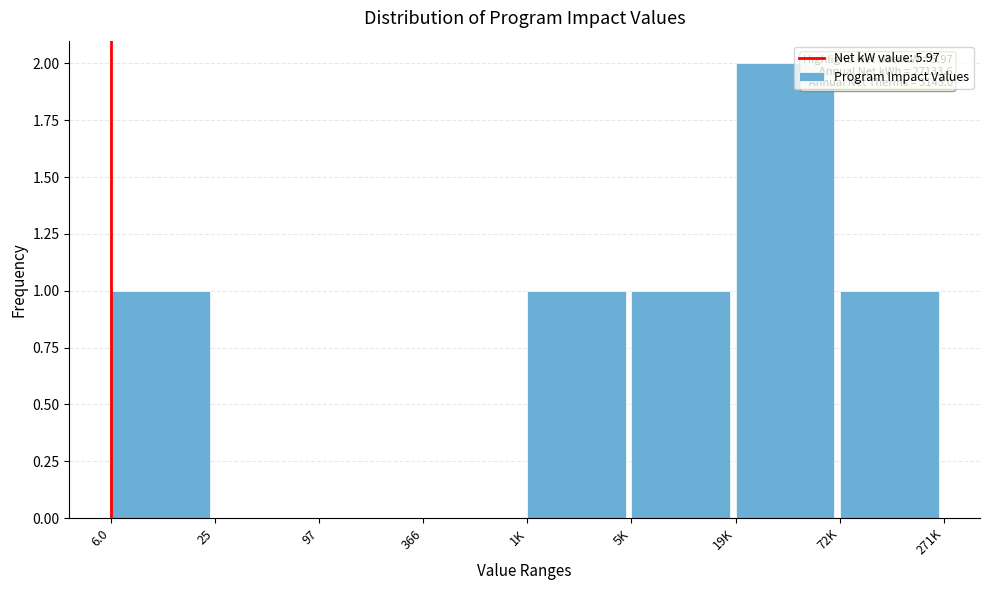

Reading left to right, list all the values displayed in this chart.

6.0=1	25=0	97=0	366=0	1K=1	5K=1	19K=2	72K=1